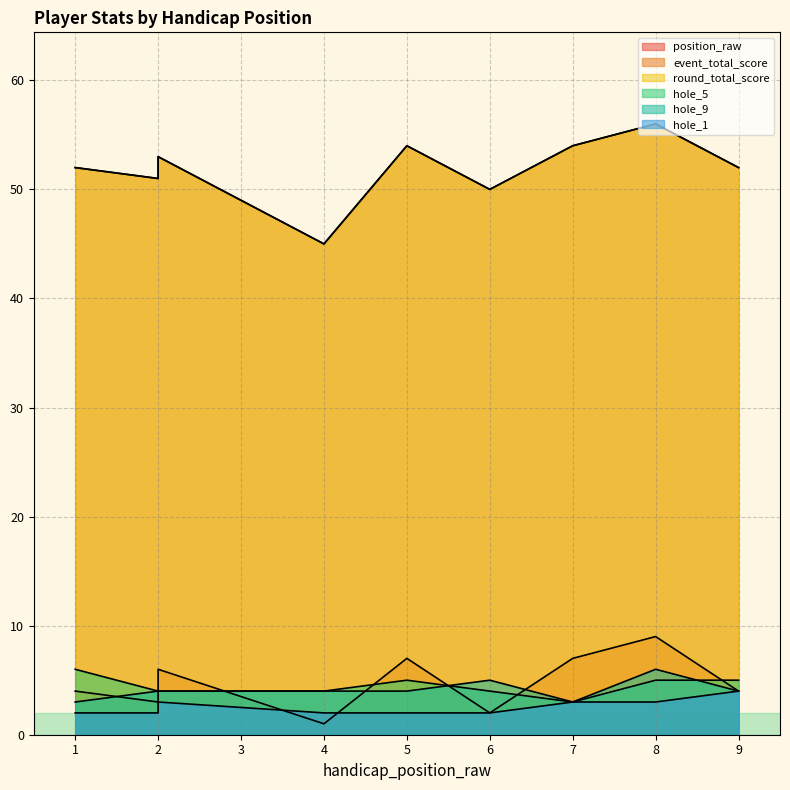

The event_total_score series shows 19 at 1. True or false?

False